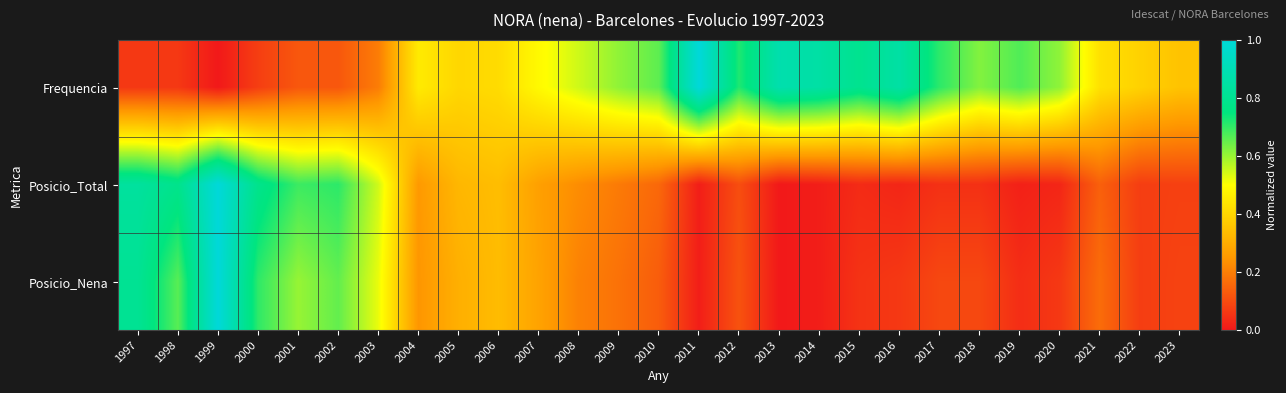

Rank the series at 2000 from highest to lowest value.

Posicio_Total, Posicio_Nena, Frequencia